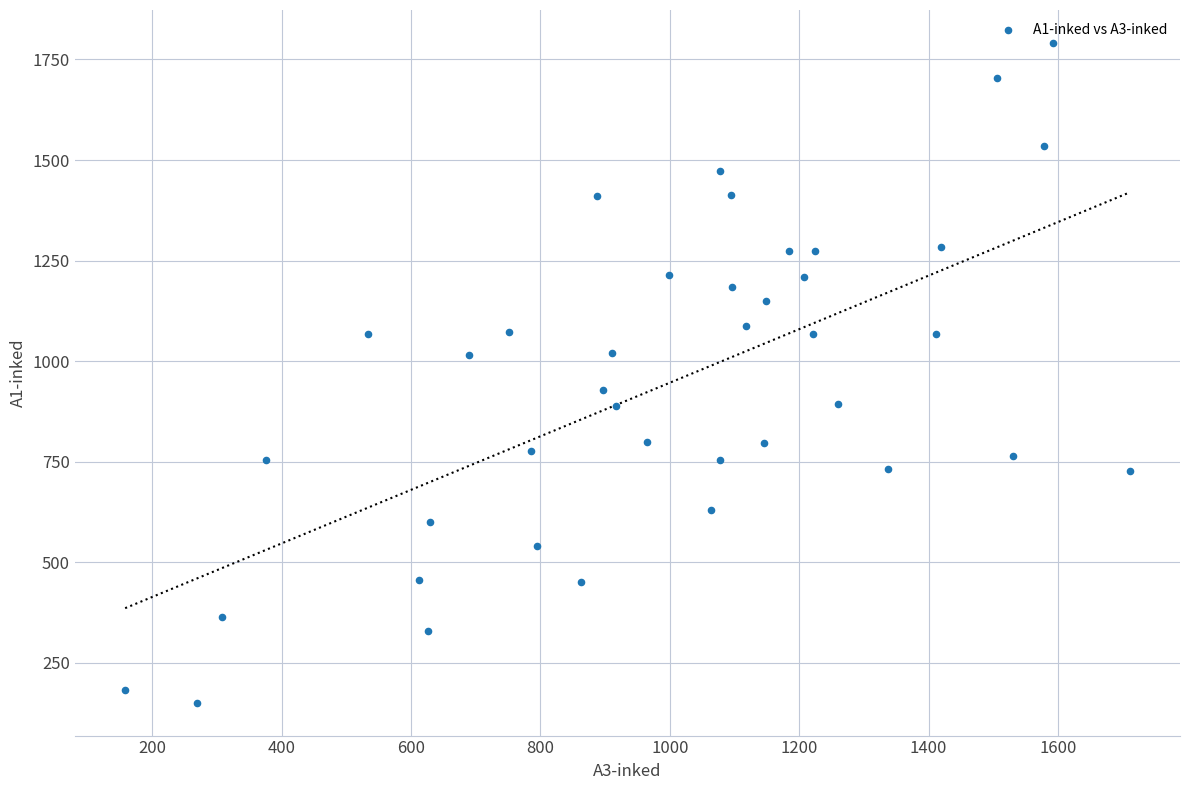

What is the range of X values (max minus min)?

1553